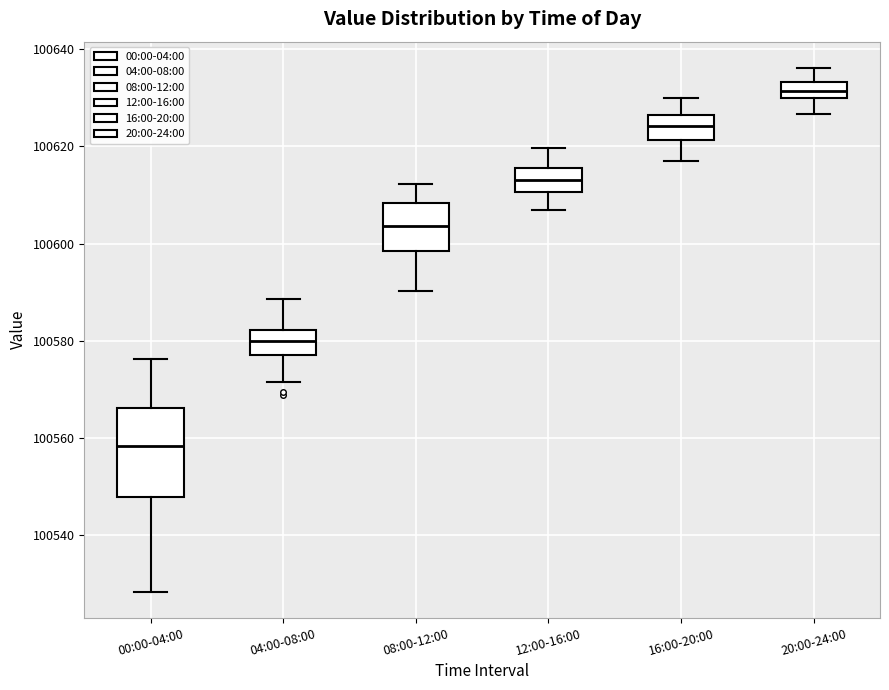

Which box is the tallest, from its lower edge to its upper edge?

00:00-04:00